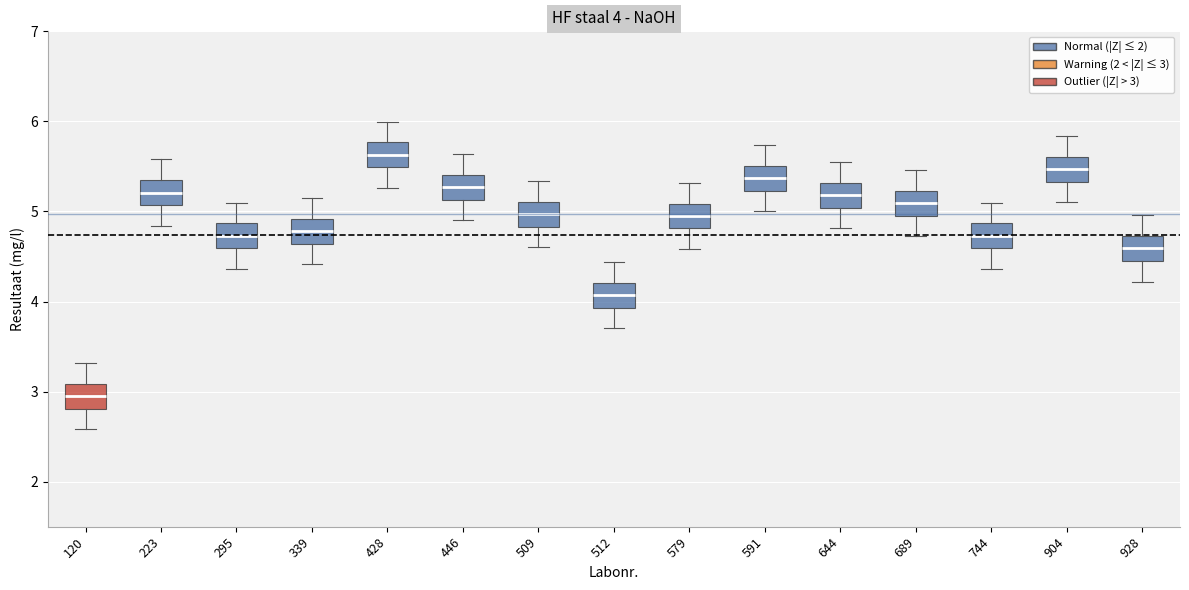

Which box has the lowest median line?

120